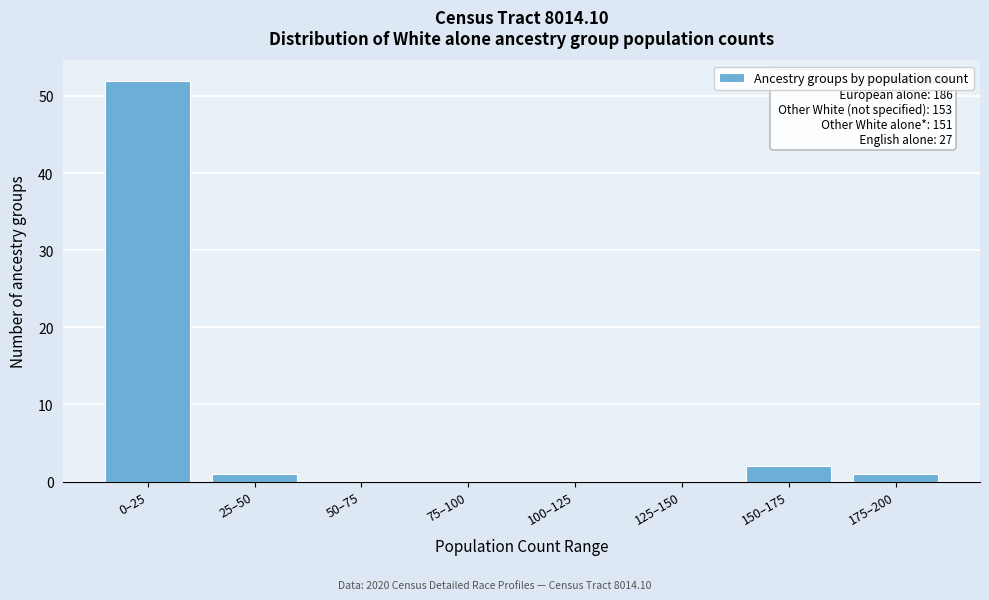

Reading left to right, list all the values displayed in this chart.

0–25=52	25–50=1	50–75=0	75–100=0	100–125=0	125–150=0	150–175=2	175–200=1